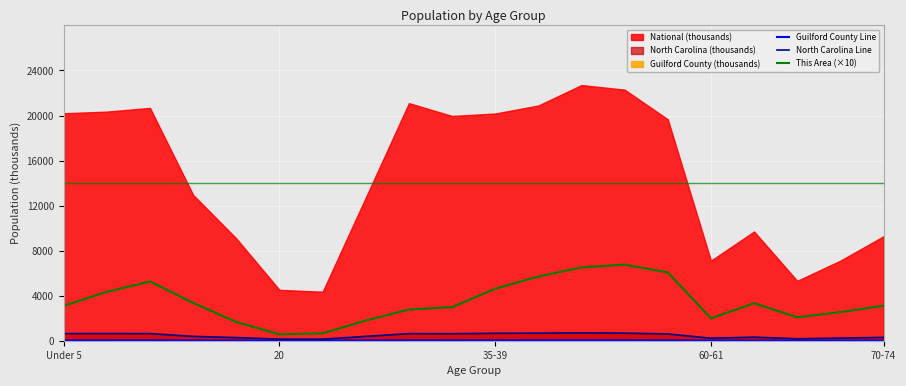

Where is North Carolina Line nearest to the value 417?

7